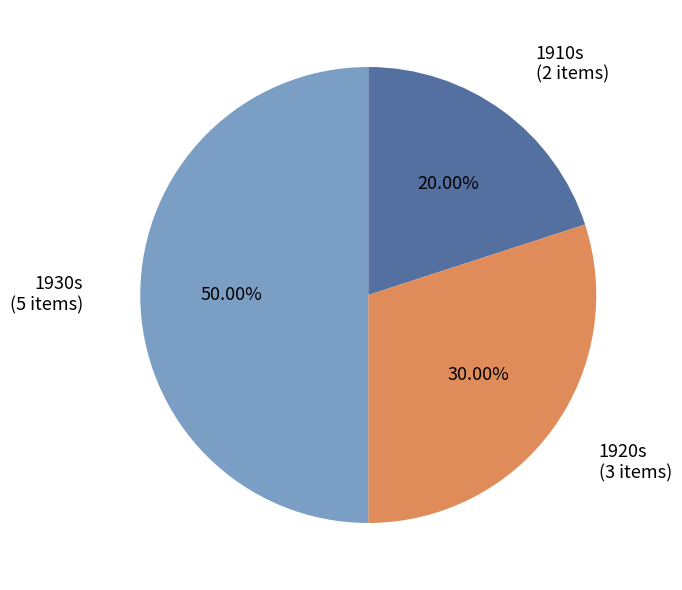

How many segments does this pie chart have?

3